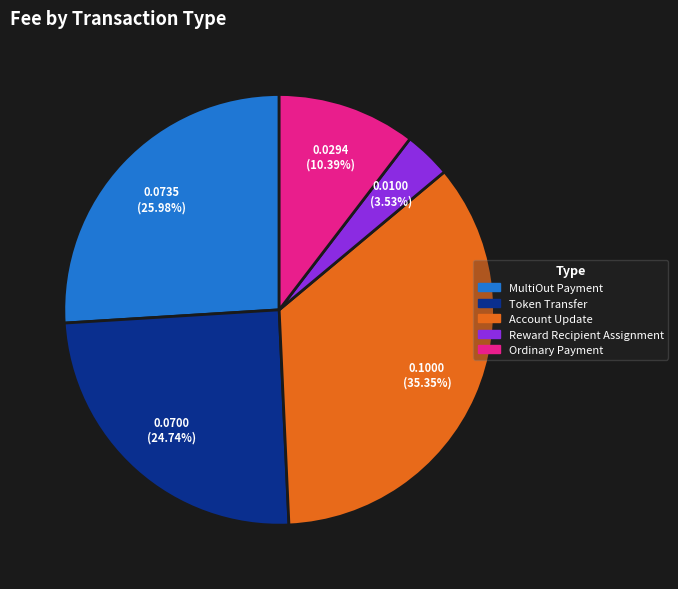

How many segments does this pie chart have?

5